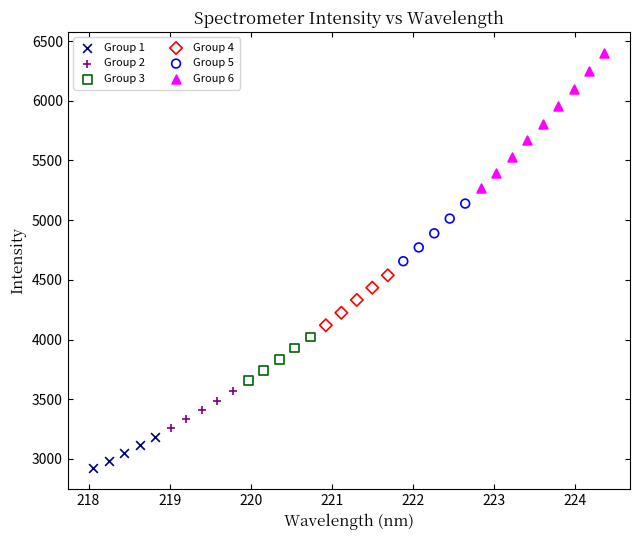

Which series contains the lowest Y value?

Group 1